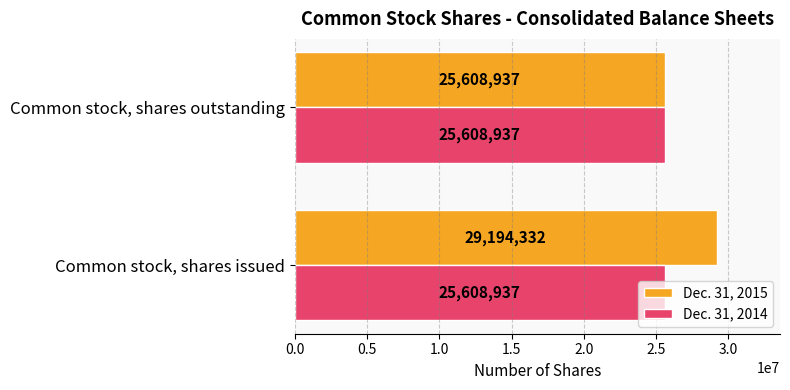

What is the total value across all series at Common stock, shares issued?

54803269